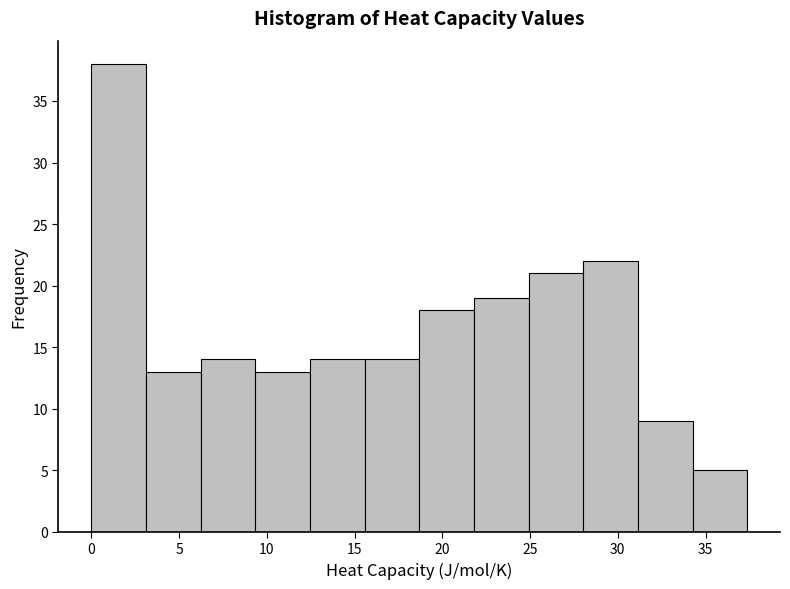

Reading left to right, list every bar in this chart as the range it spans on the x-axis followed by its height. Neither the bar edges nor the heights are printed on the chart, so give them approximately, as read against the axes.

0.0 to 3.0: 38
3.0 to 6.0: 13
6.0 to 9.5: 14
9.5 to 12.5: 13
12.5 to 15.5: 14
15.5 to 18.5: 14
18.5 to 22.0: 18
22.0 to 25.0: 19
25.0 to 28.0: 21
28.0 to 31.0: 22
31.0 to 34.5: 9
34.5 to 37.5: 5